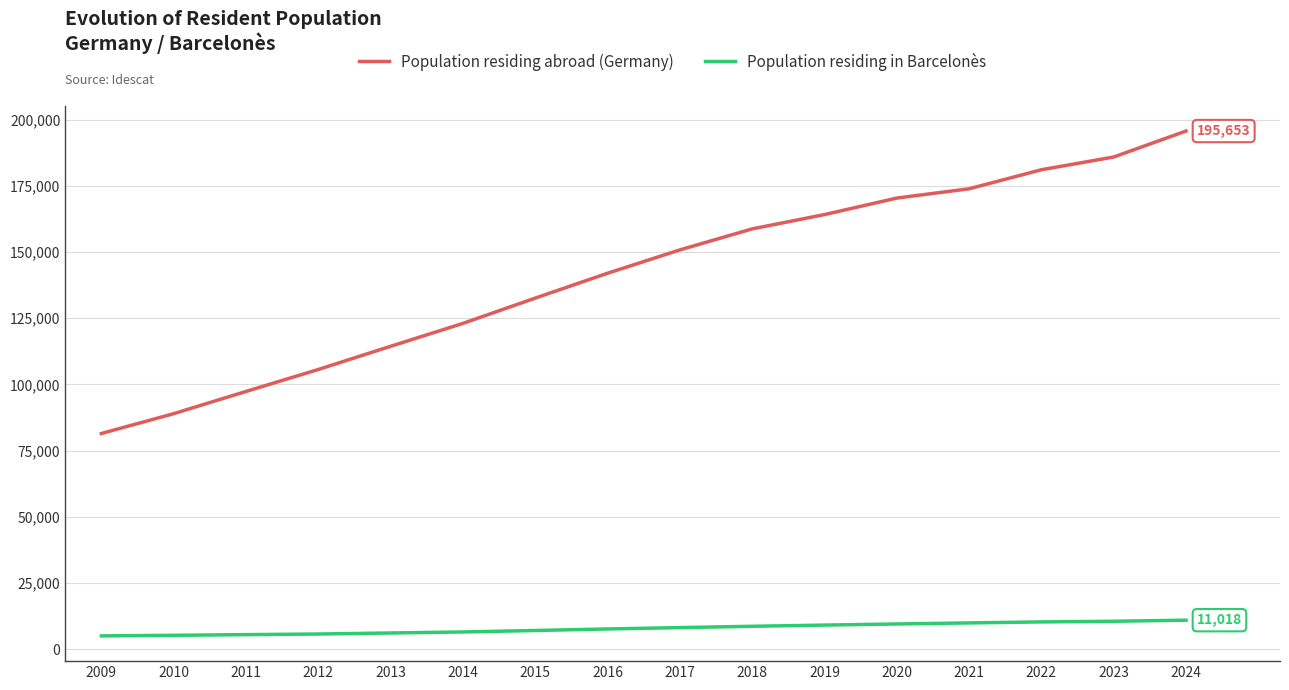

True or false: Population residing abroad (Germany) and Population residing in Barcelonès cross at least once.

False